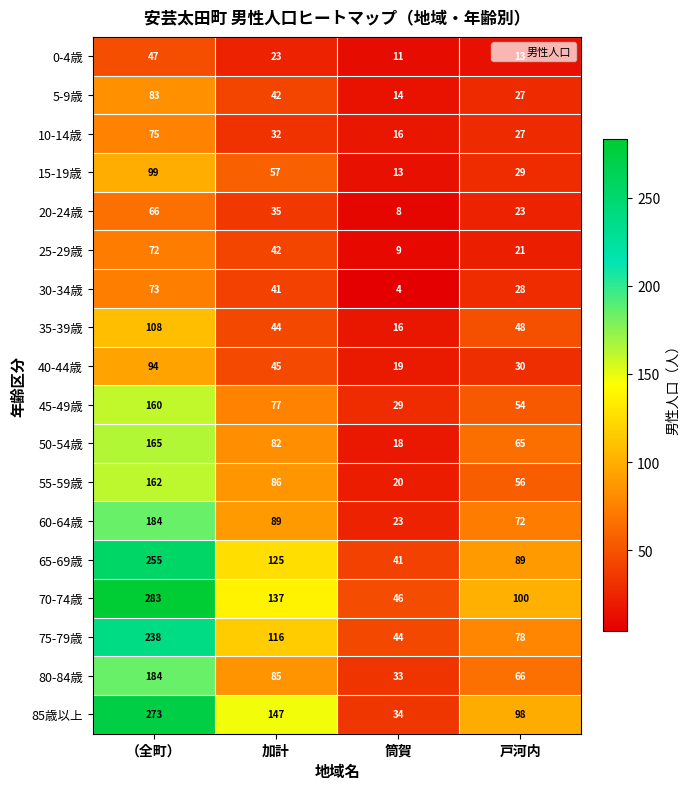

What is the sum of all 15-19歳 values?

198